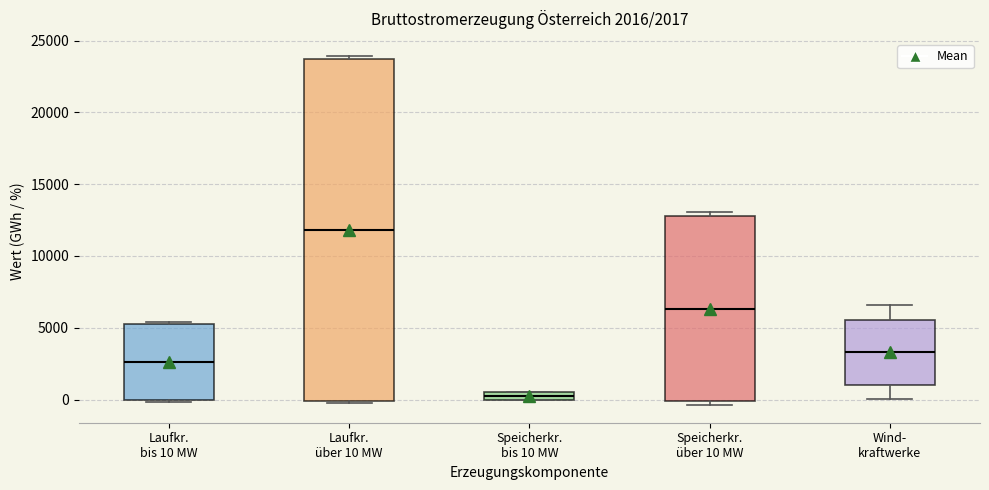

Which box is the tallest, from its lower edge to its upper edge?

Laufkr. über 10 MW